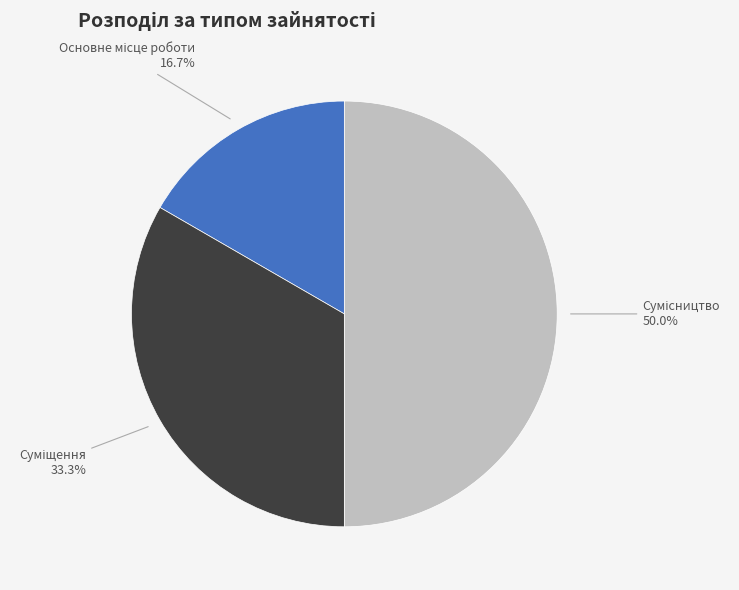

How many slices are in this pie chart?

3